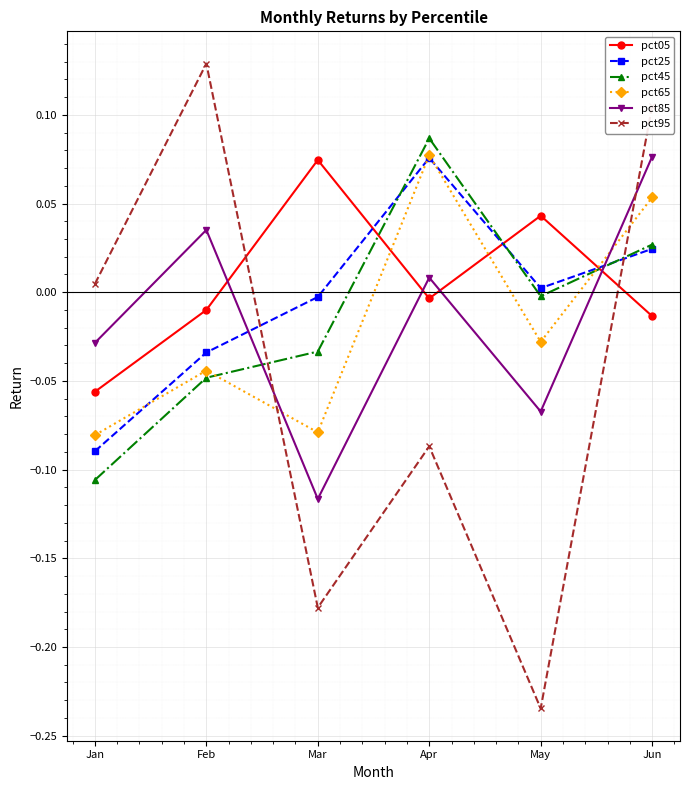

How many data points does each series have?

6